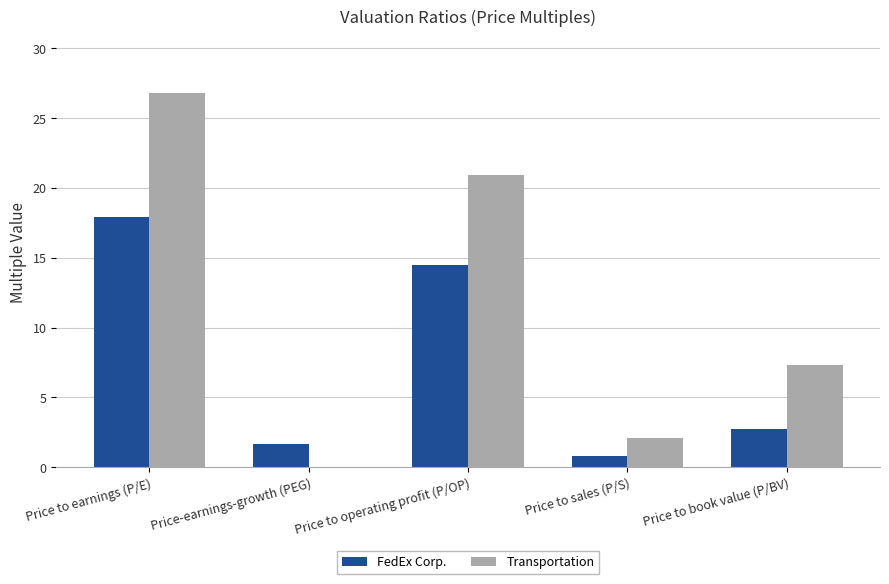

What is the spread (max minus min) of values at Price to sales (P/S)?

1.3